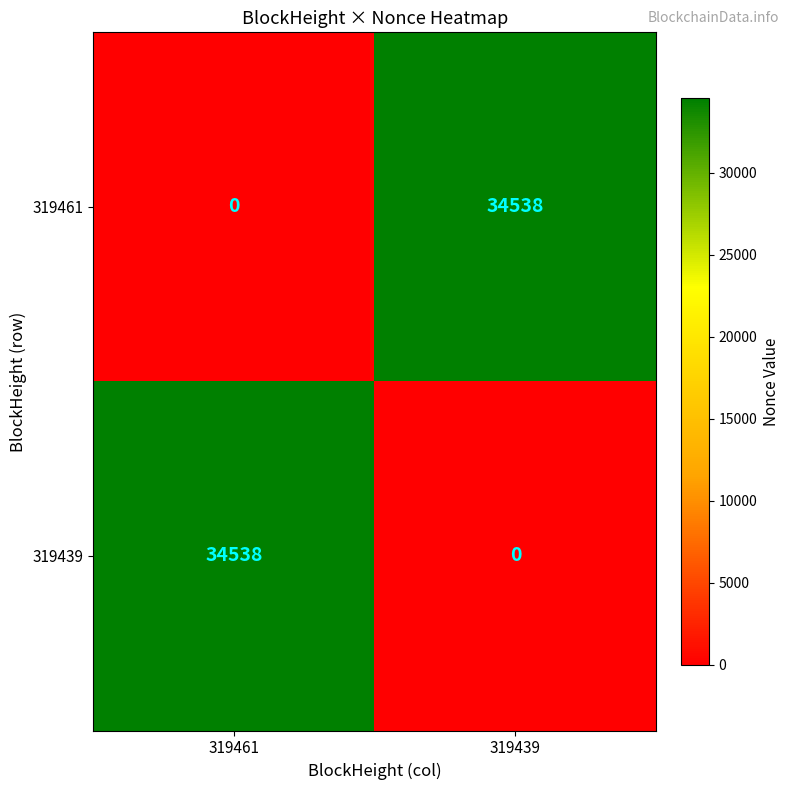

Rank the series at 319461 from highest to lowest value.

319439, 319461